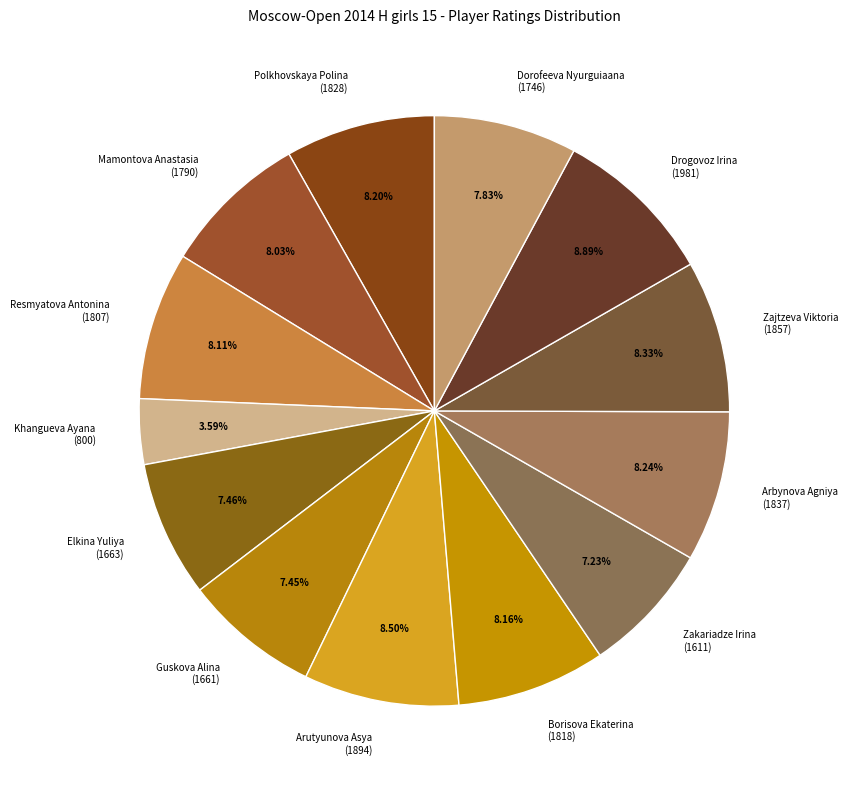

How many slices are in this pie chart?

13